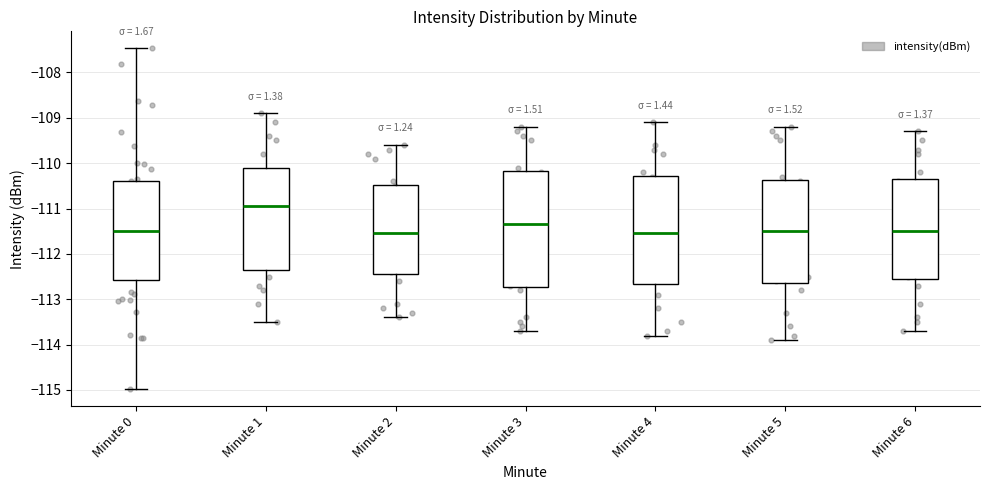

Where is the lower edge of the box for Minute 5 on the y-axis? The values are not printed on the chart, so give them approximately, as read against the axis.

-112.6